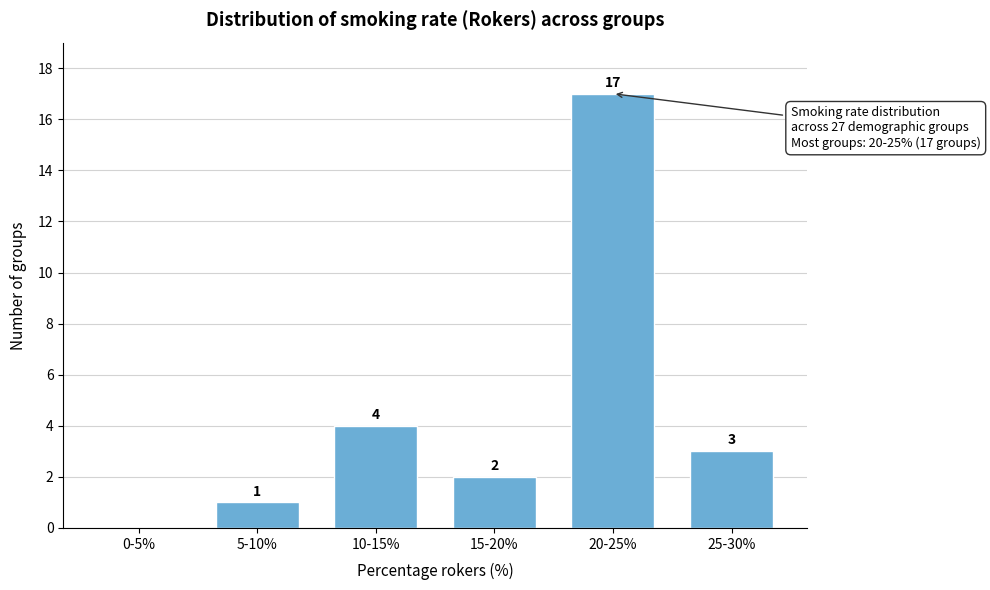

Reading left to right, extract all data points from this chart.

0-5%=0	5-10%=1	10-15%=4	15-20%=2	20-25%=17	25-30%=3